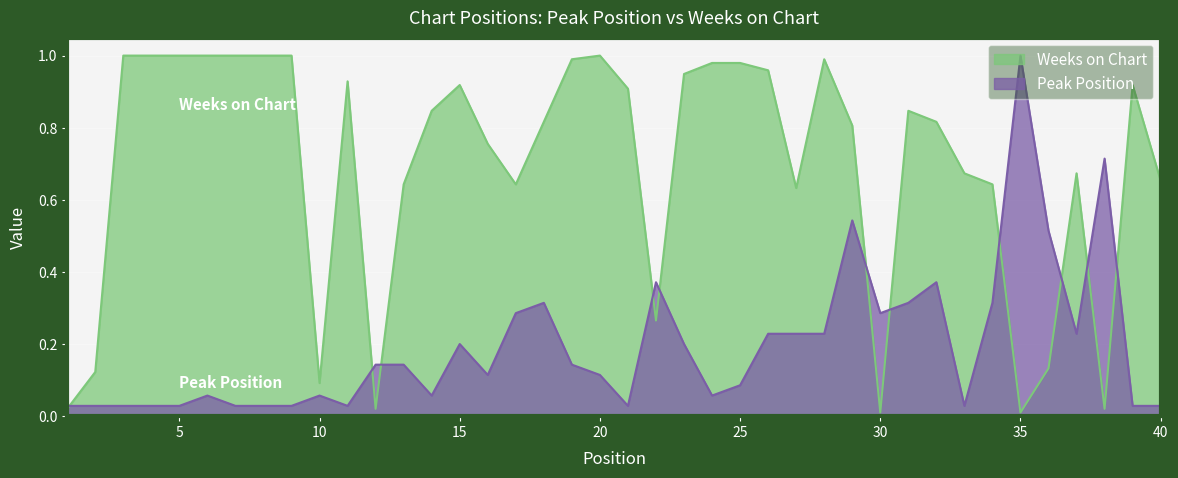

Which series has the largest total across all categories?

Weeks on Chart